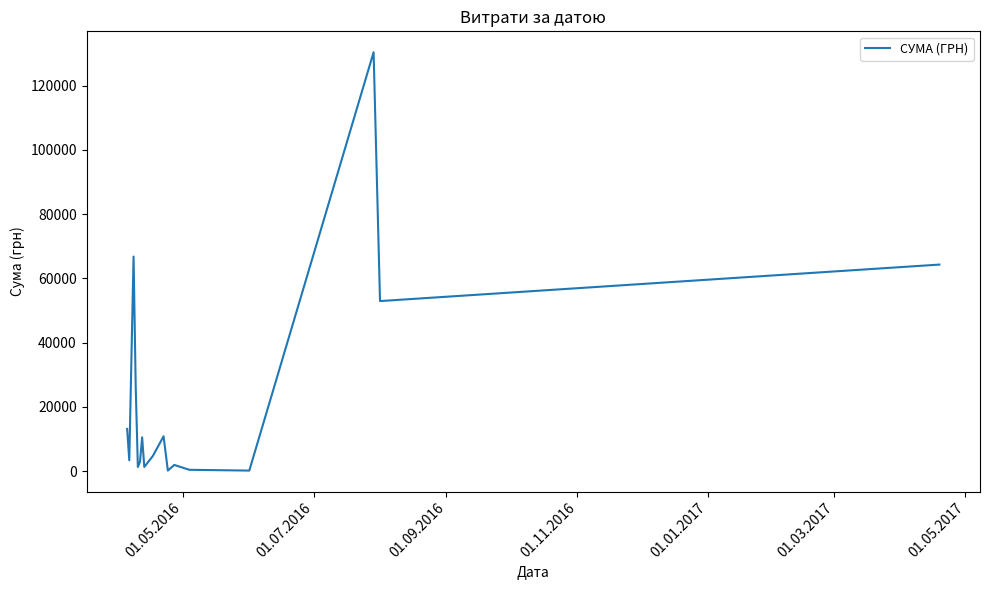

What is the greatest value displayed?

130379.7